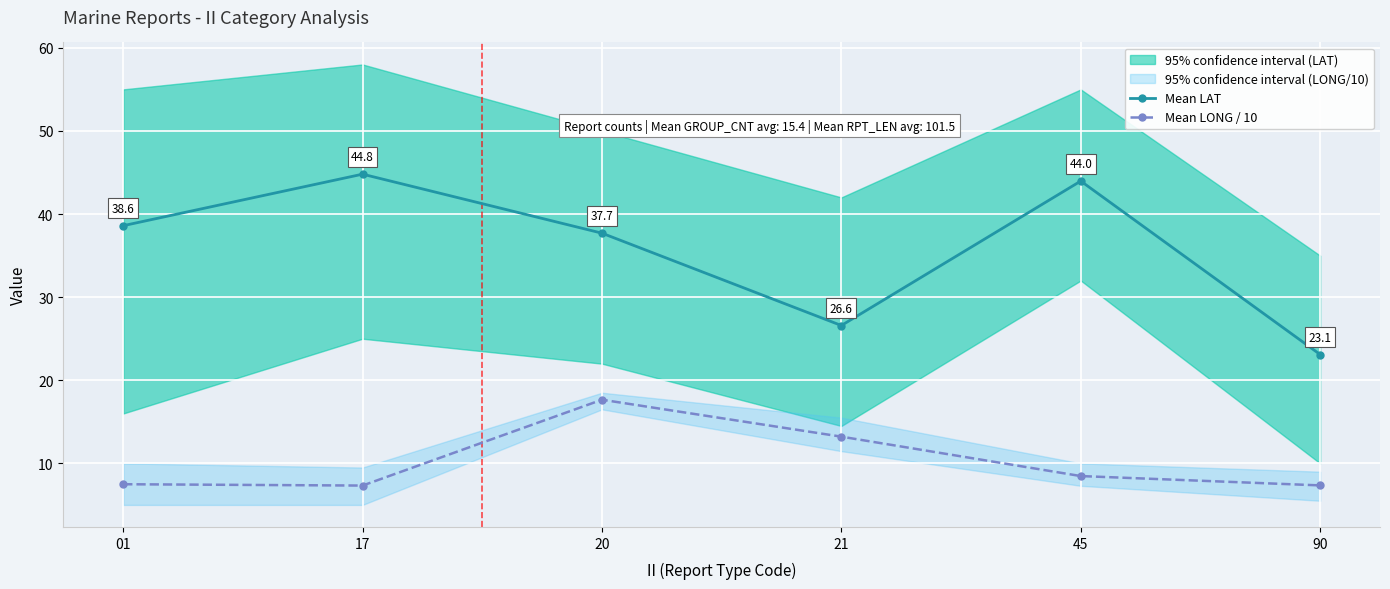

True or false: Mean LONG / 10 and Mean LAT cross at least once.

False